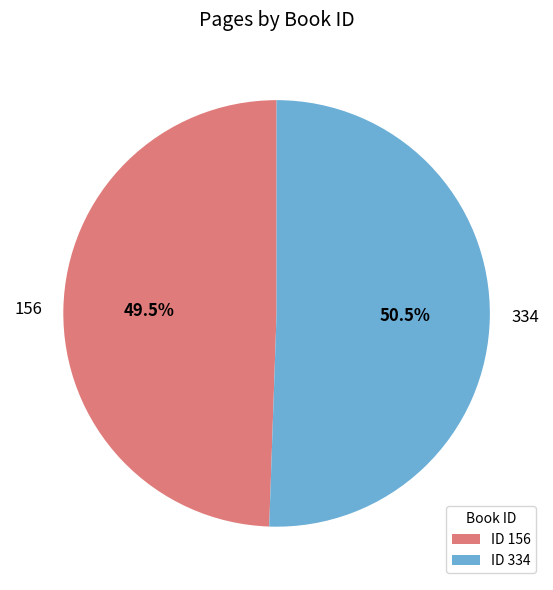

Does 156 represent more than half of the total?

No